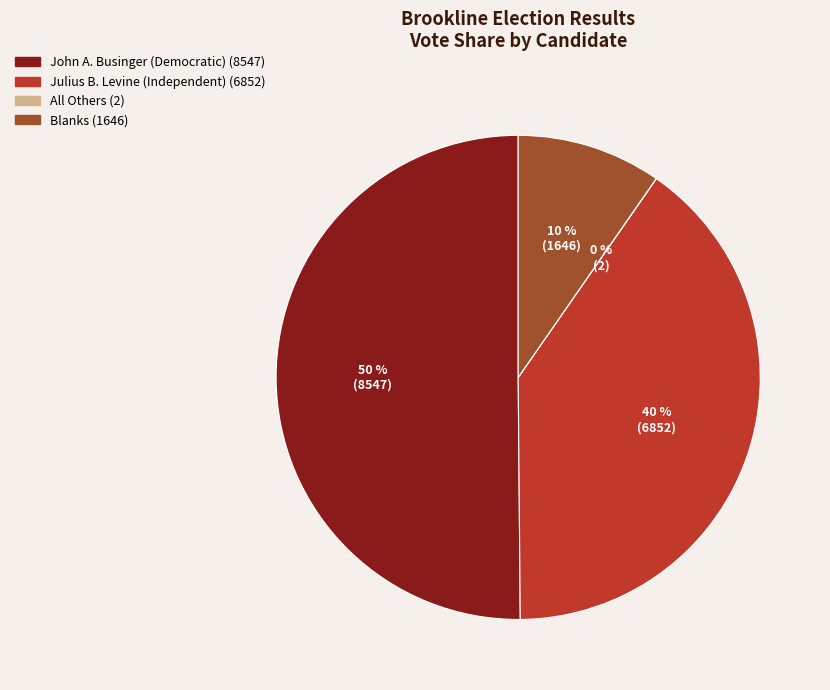

To the nearest percent, what portion does Blanks represent?

10%